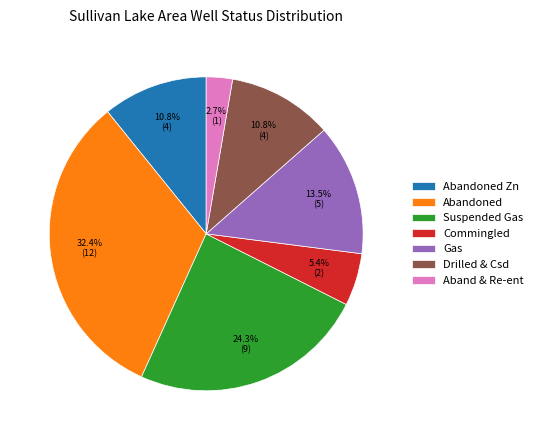

Which category has the smallest portion of the pie?

Aband & Re-ent